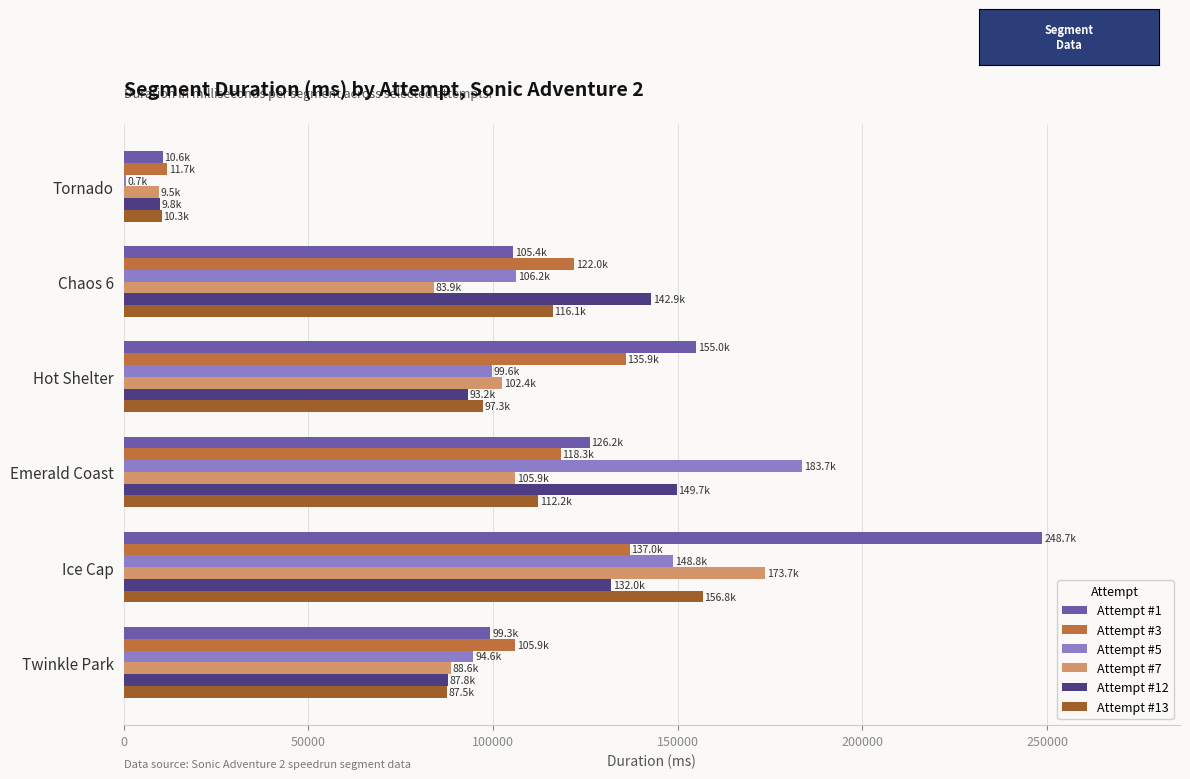

The Attempt #3 series shows 228638 at Ice Cap. True or false?

False